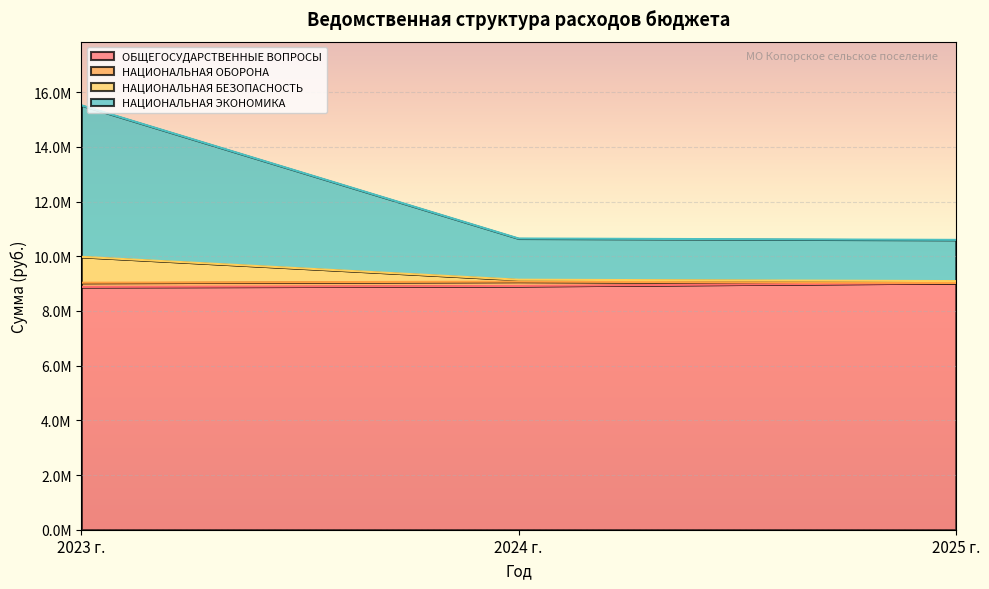

Count the number of categories in the chart.

3